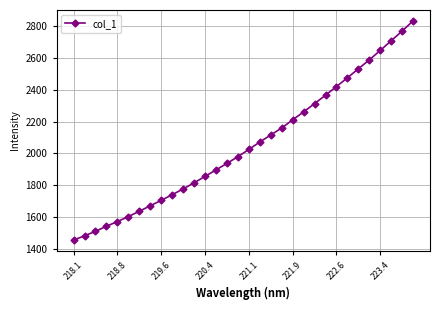

What is the difference between the maximum and minimum values?

1377.0